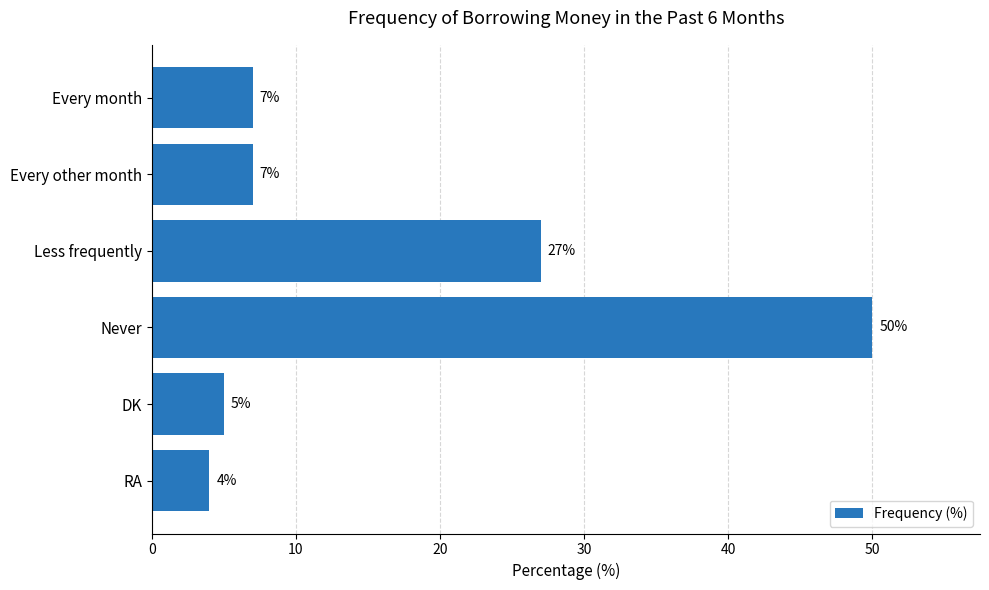

Are the bars horizontal?

Yes